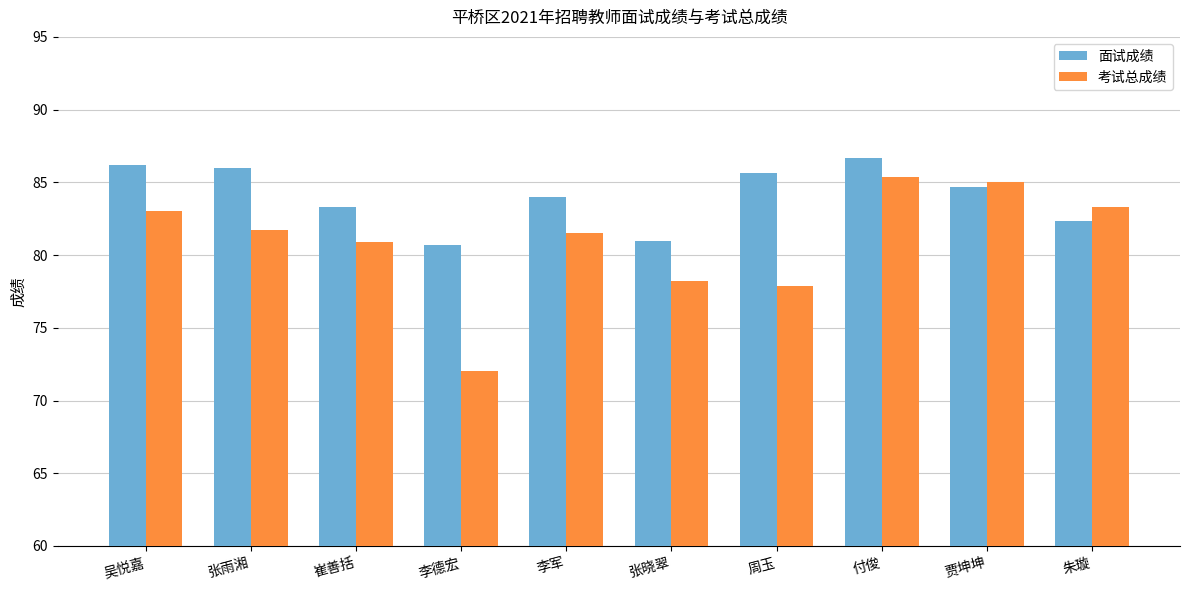

What is the sum of the 面试成绩 values at 李德宏 and 张晓翠?

161.7